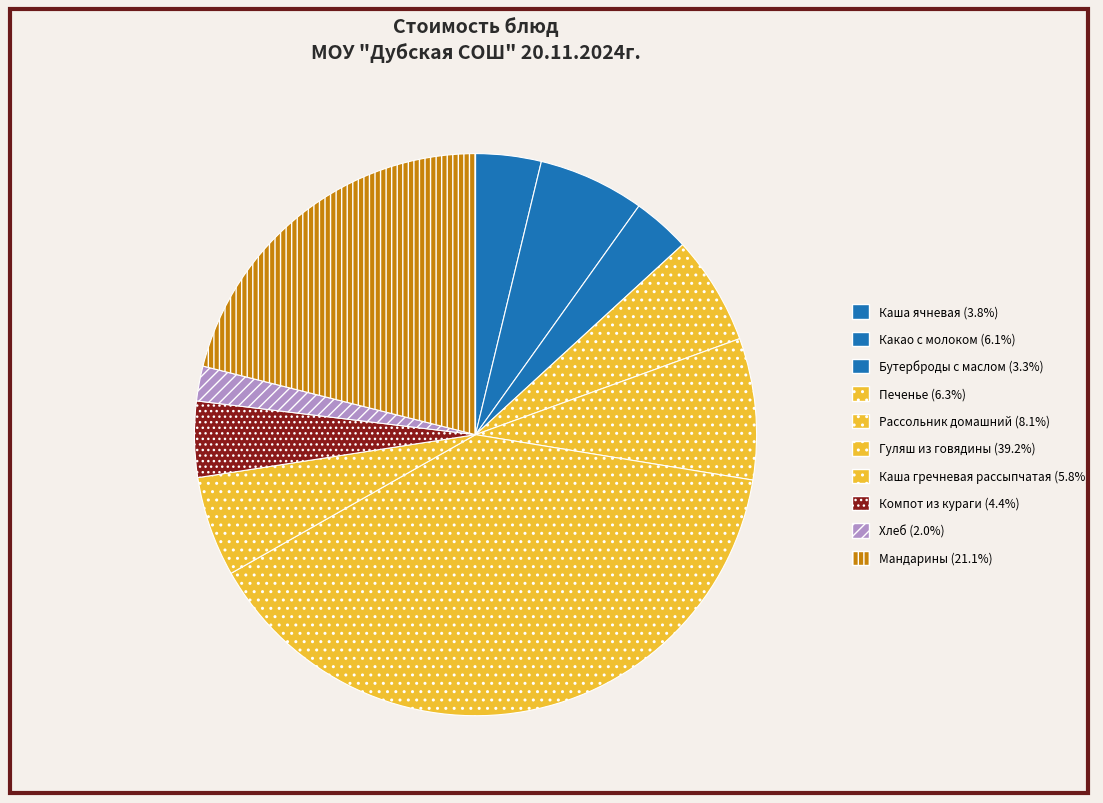

Is there a majority slice in this chart?

No